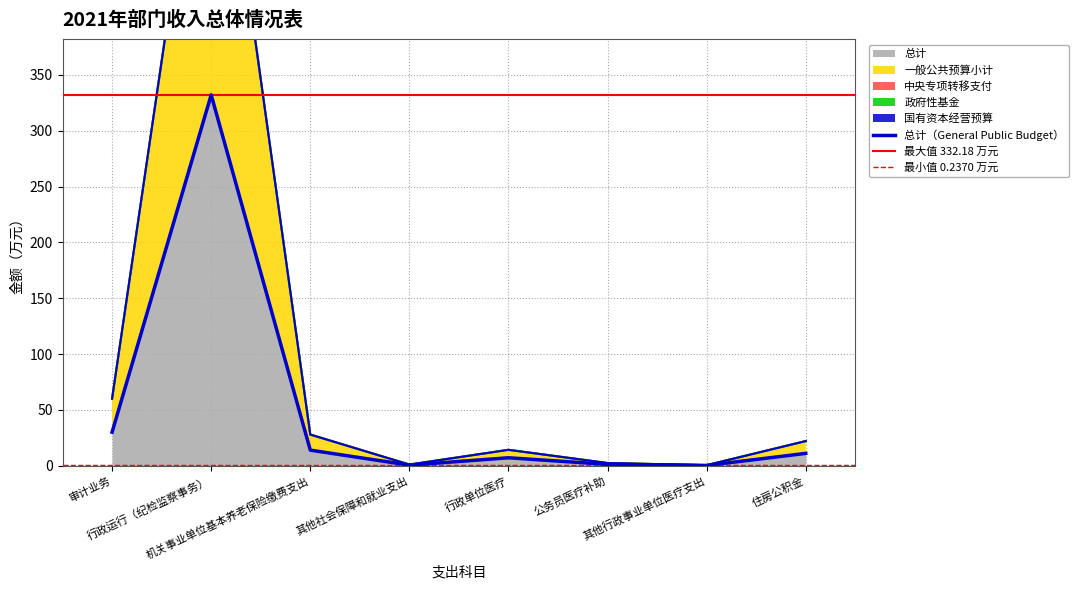

Which series changed the most between 行政运行（纪检监察事务） and 机关事业单位基本养老保险缴费支出?

总计